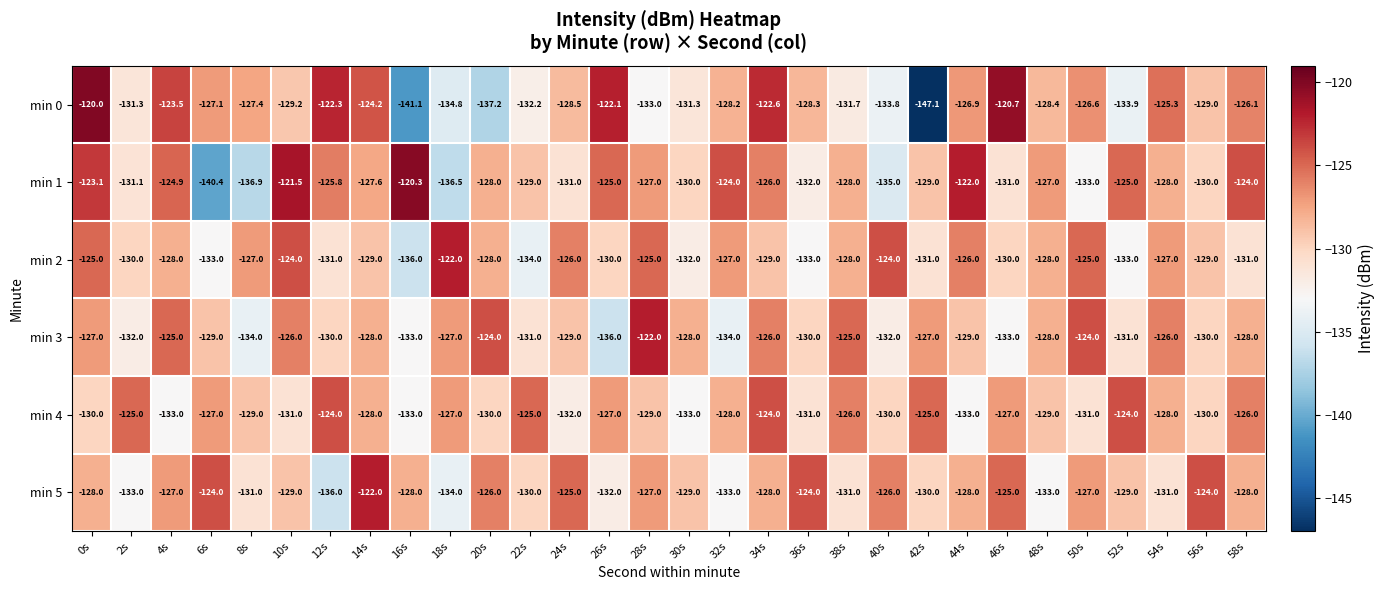

True or false: min 2 has a value of -133.0 at 52s.

True